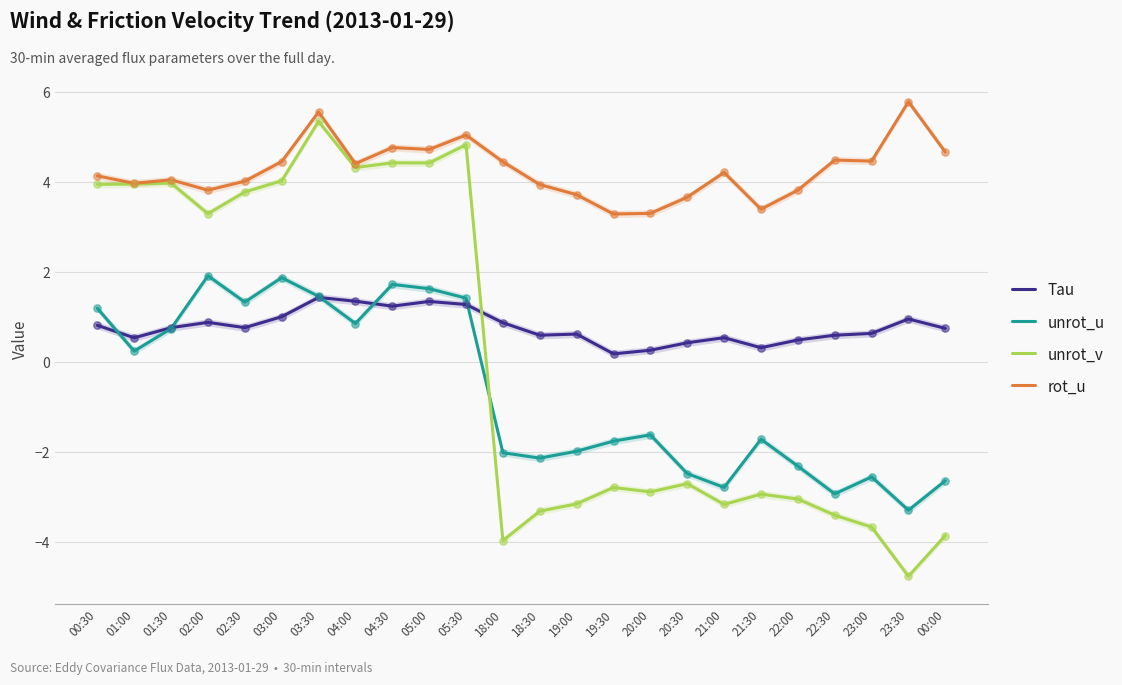

Which series has the largest total across all categories?

rot_u